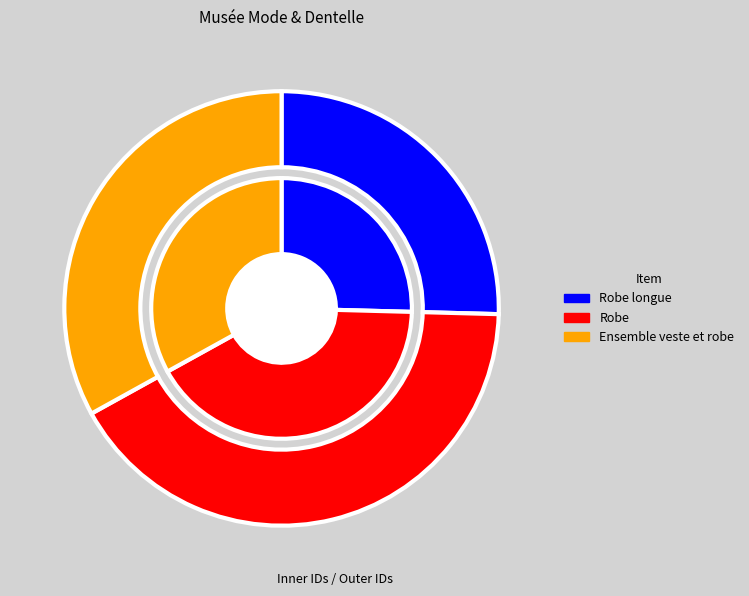

True or false: Robe accounts for 50% of the total.

False